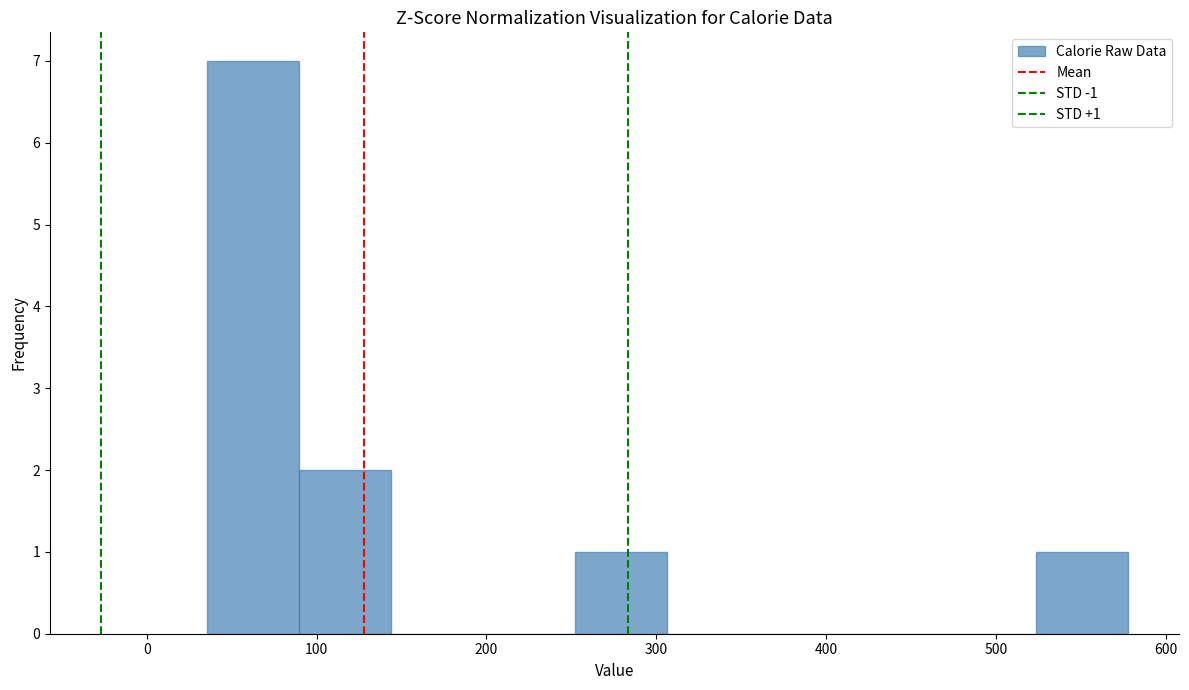

Which range on the x-axis has the tallest bar?

40 to 90